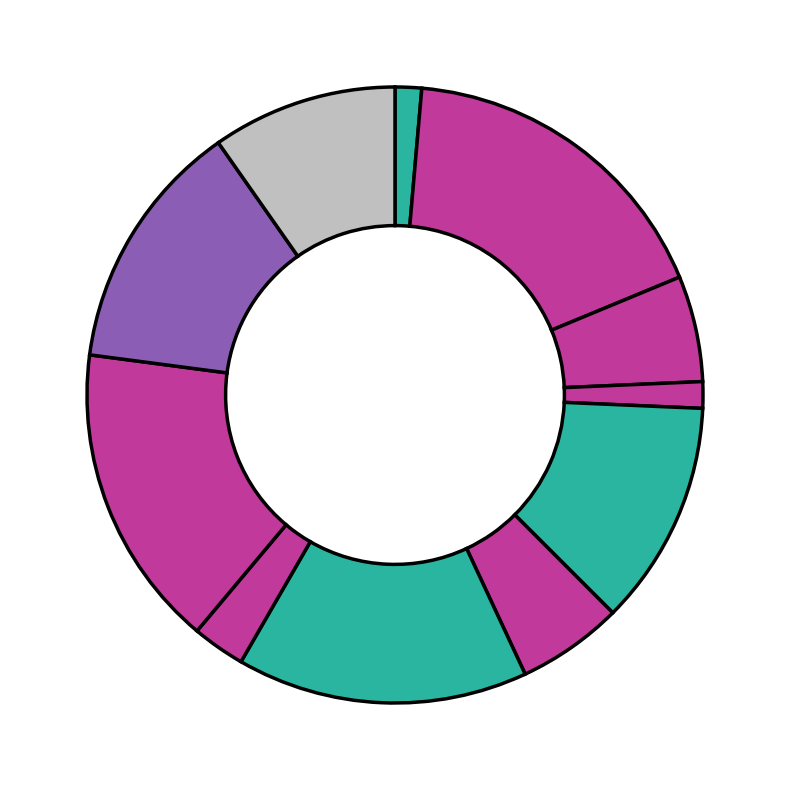

To the nearest percent, what is the average slice percentage?

8%